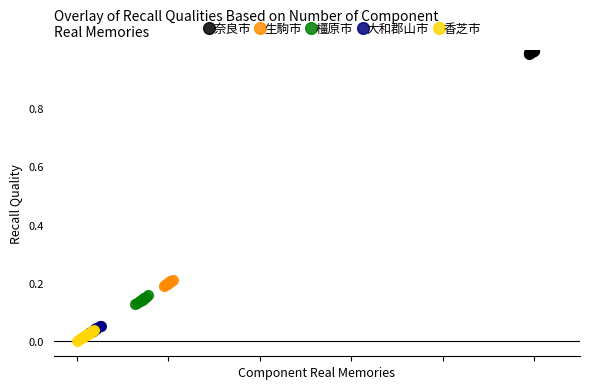

Which series reaches the maximum Y coordinate?

奈良市